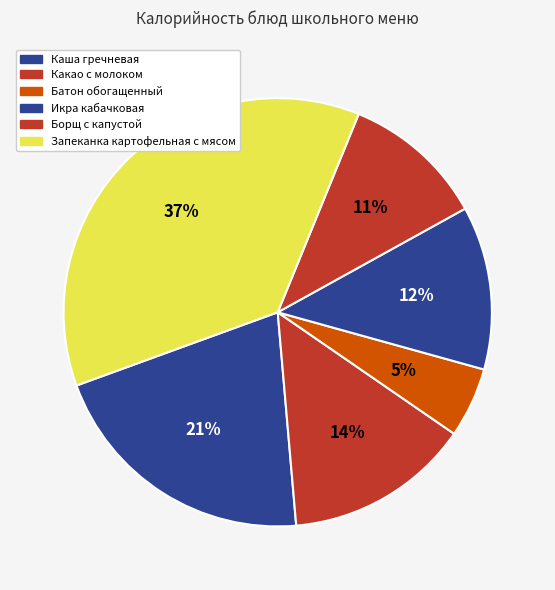

Rank the categories by value from highest to lowest.

Запеканка картофельная с мясом, Каша гречневая, Какао с молоком, Икра кабачковая, Борщ с капустой, Батон обогащенный